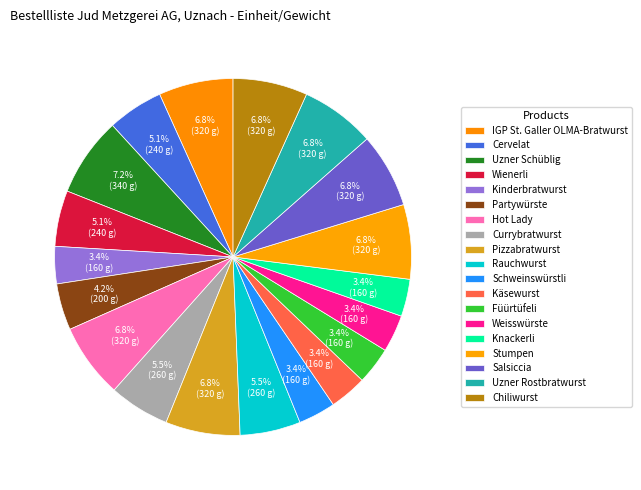

How many slices are in this pie chart?

19